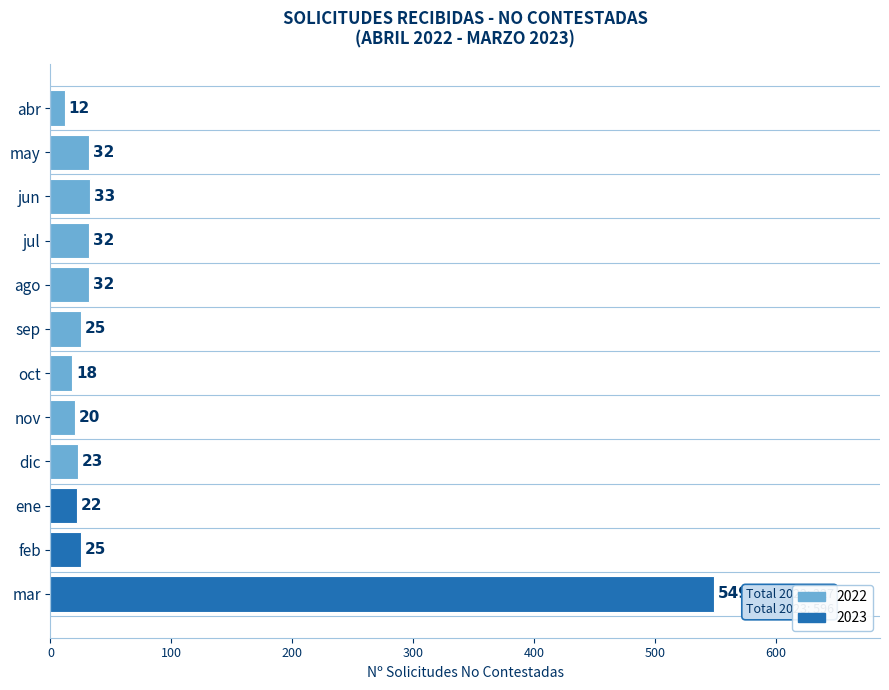

How many data points does each series have?

12